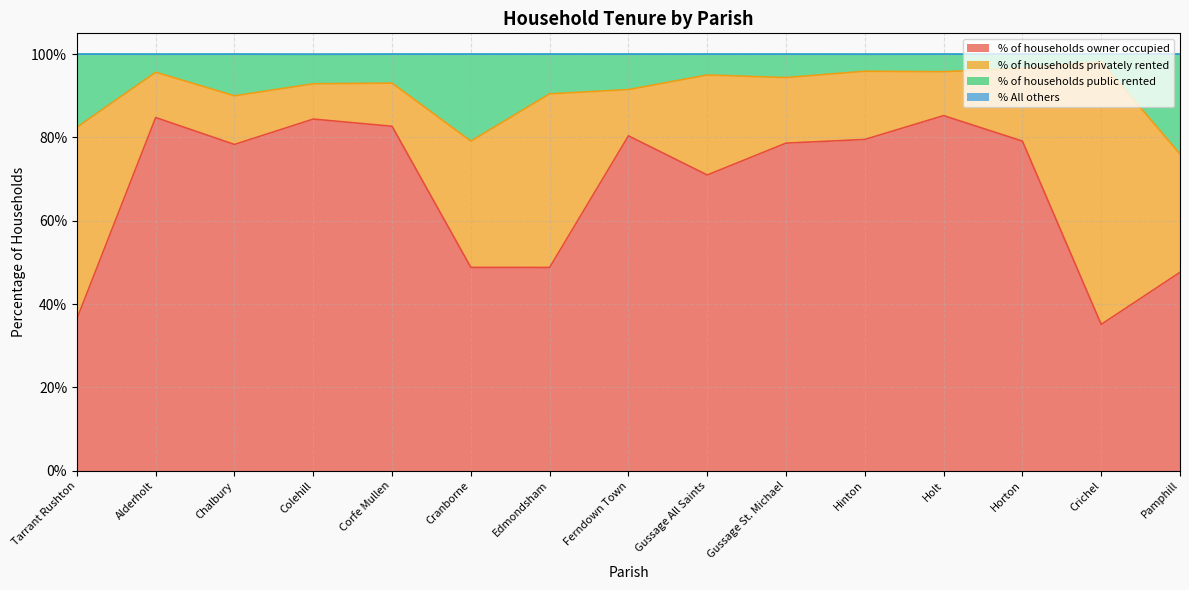

What is the total value across all series at Alderholt?

100.0